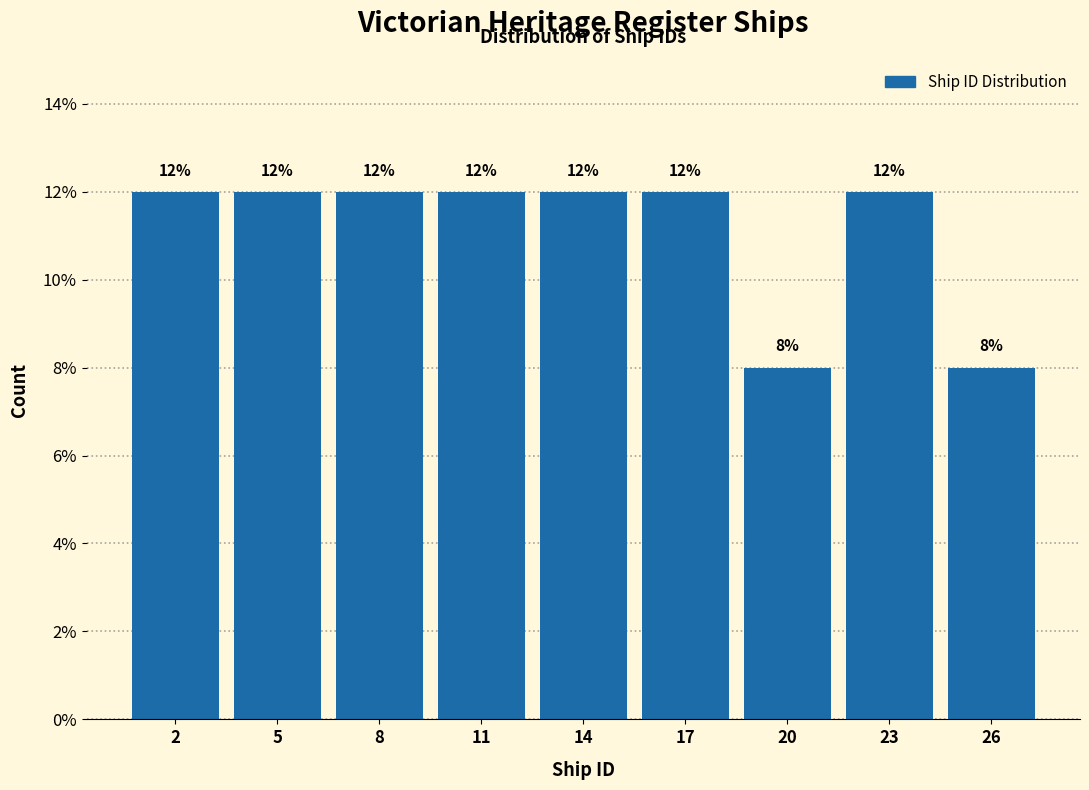

Reading left to right, transcribe all the data shown in this chart.

12	12	12	12	12	12	8	12	8